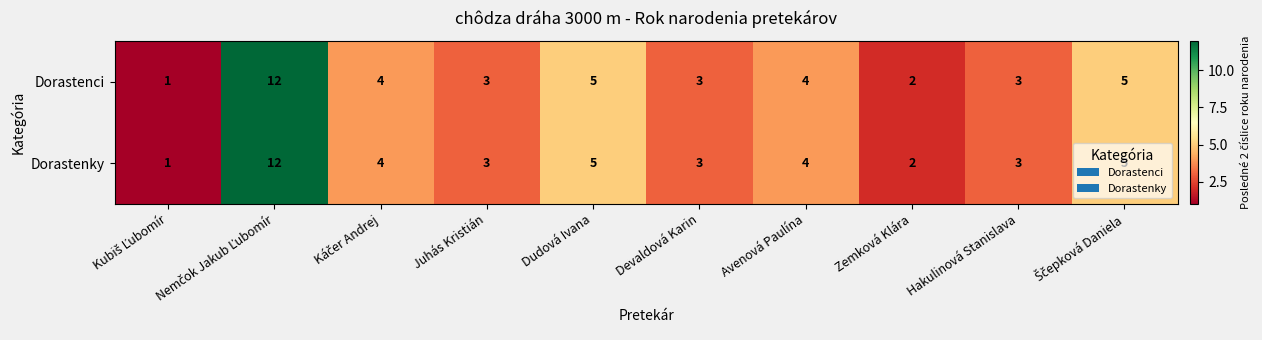

The value of Dorastenky at Zemková Klára is 1. True or false?

False